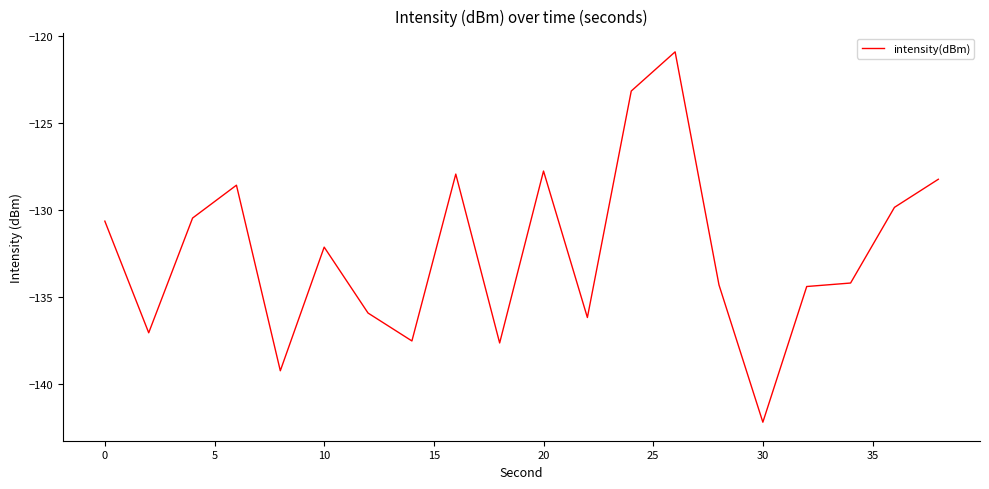

What is the greatest value displayed?

-120.9